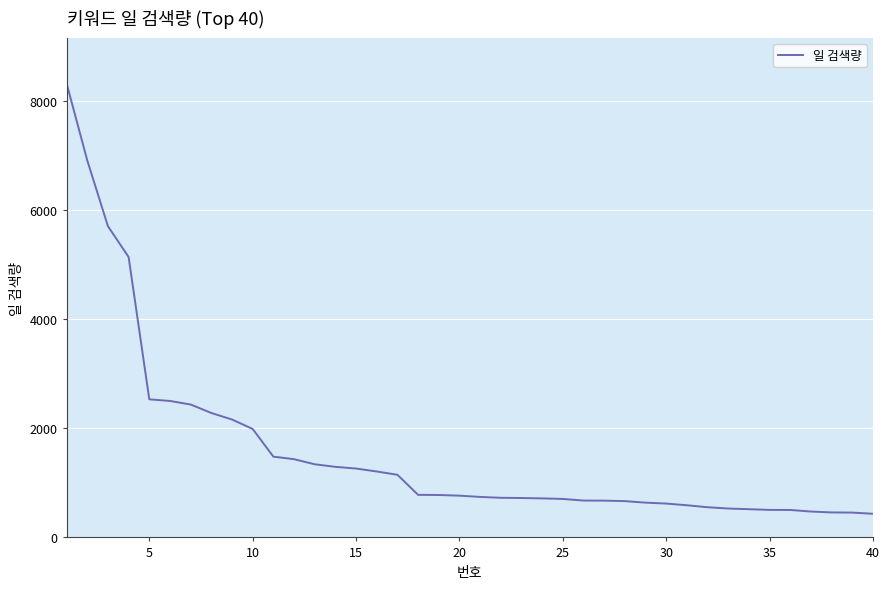

Count the number of data series in this chart.

1